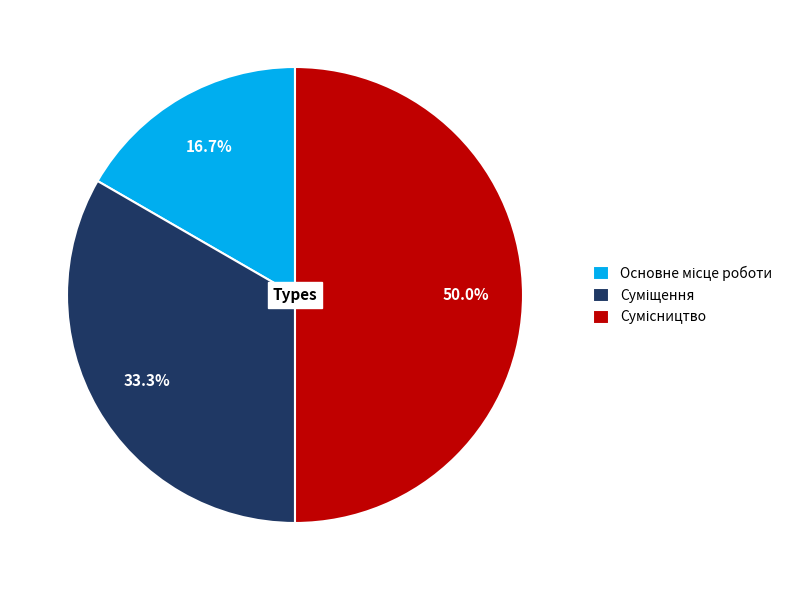

How many segments does this pie chart have?

3